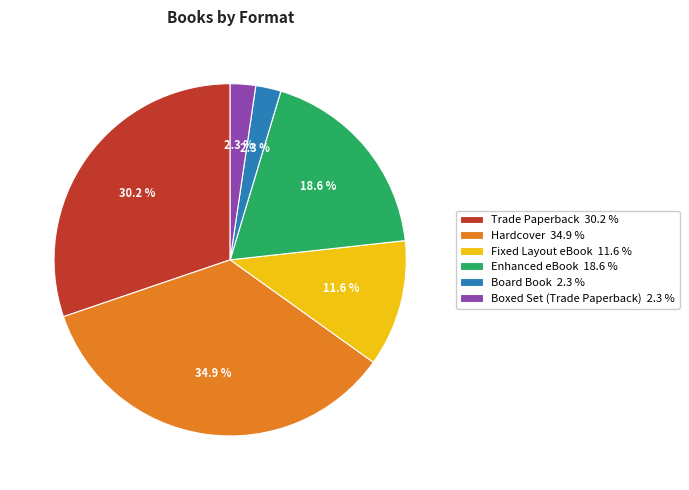

The Trade Paperback slice represents 24% of the pie. True or false?

False